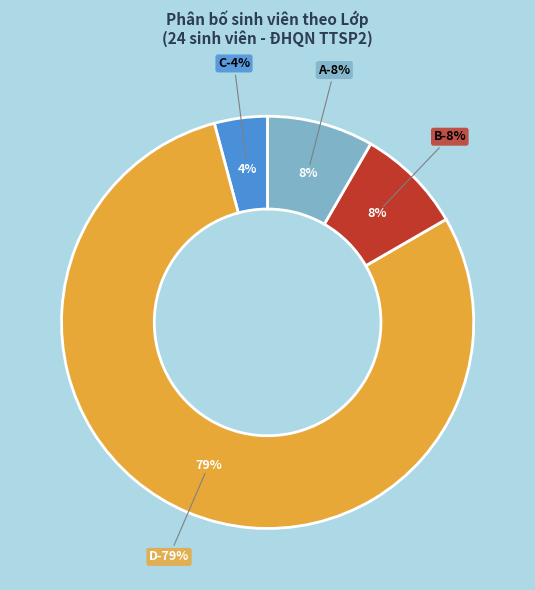

Rank the categories by value from lowest to highest.

C, B, A, D